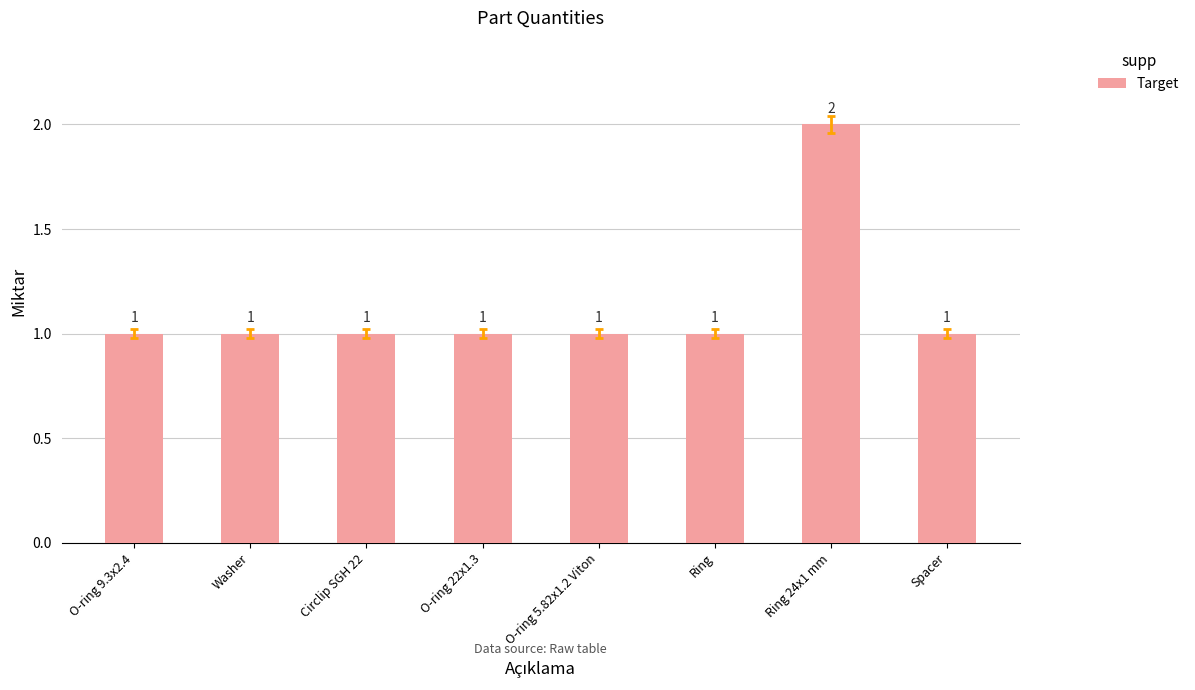

What is the label of the 4th bar from the left?

O-ring 22x1.3